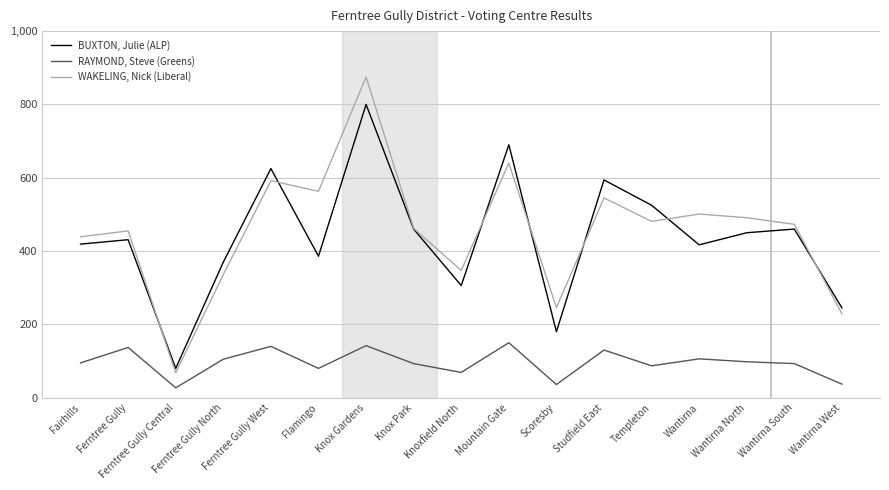

The value of BUXTON, Julie (ALP) at Ferntree Gully is 431. True or false?

True